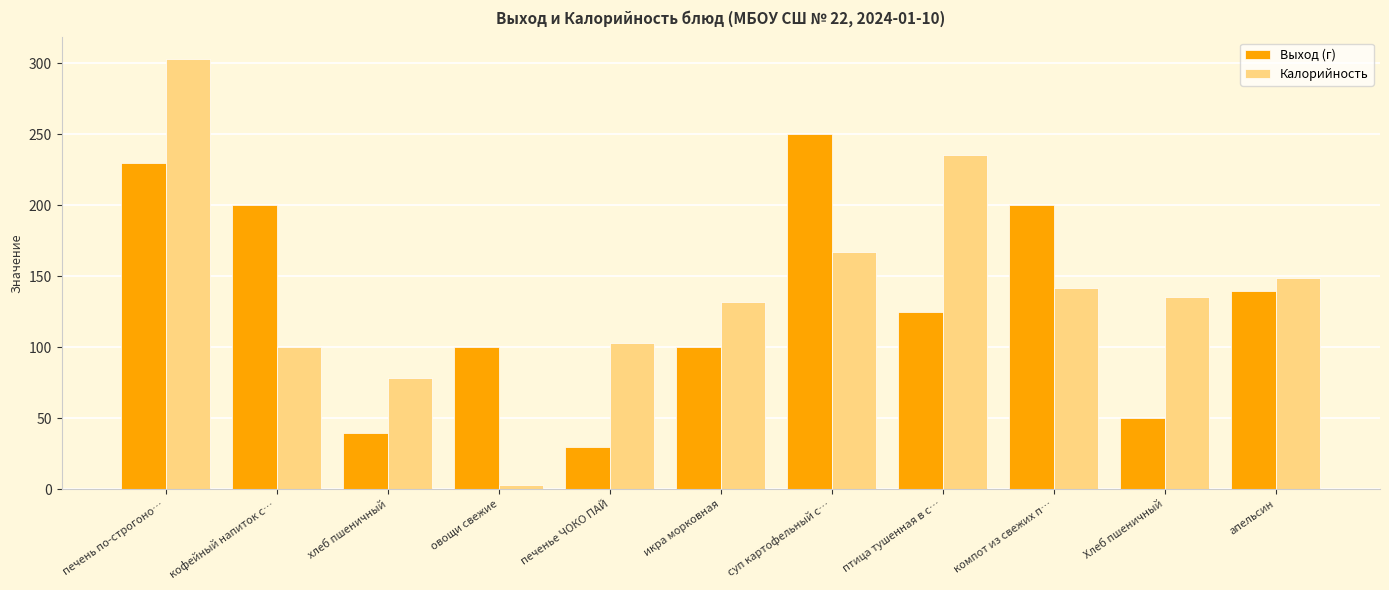

True or false: Выход (г) has a value of 20.6 at икра морковная.

False